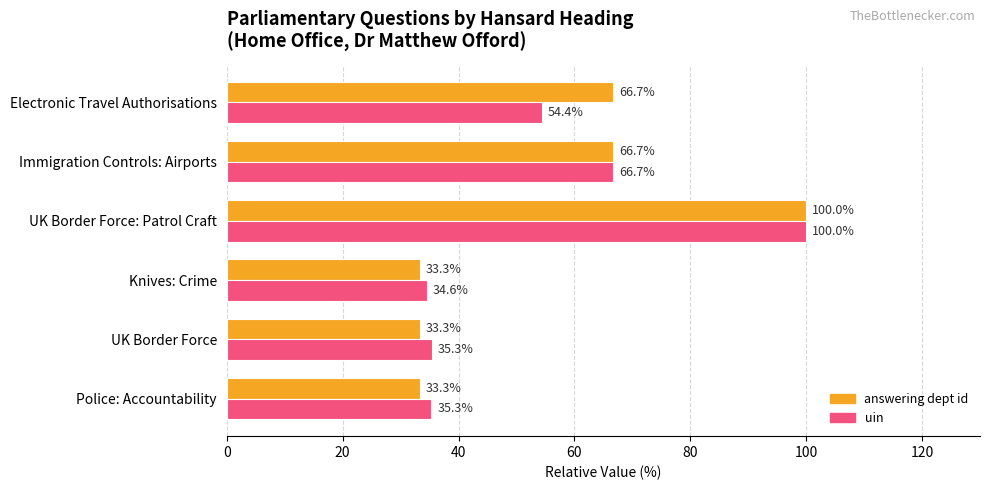

At which category is the sum across all series the highest?

UK Border Force: Patrol Craft